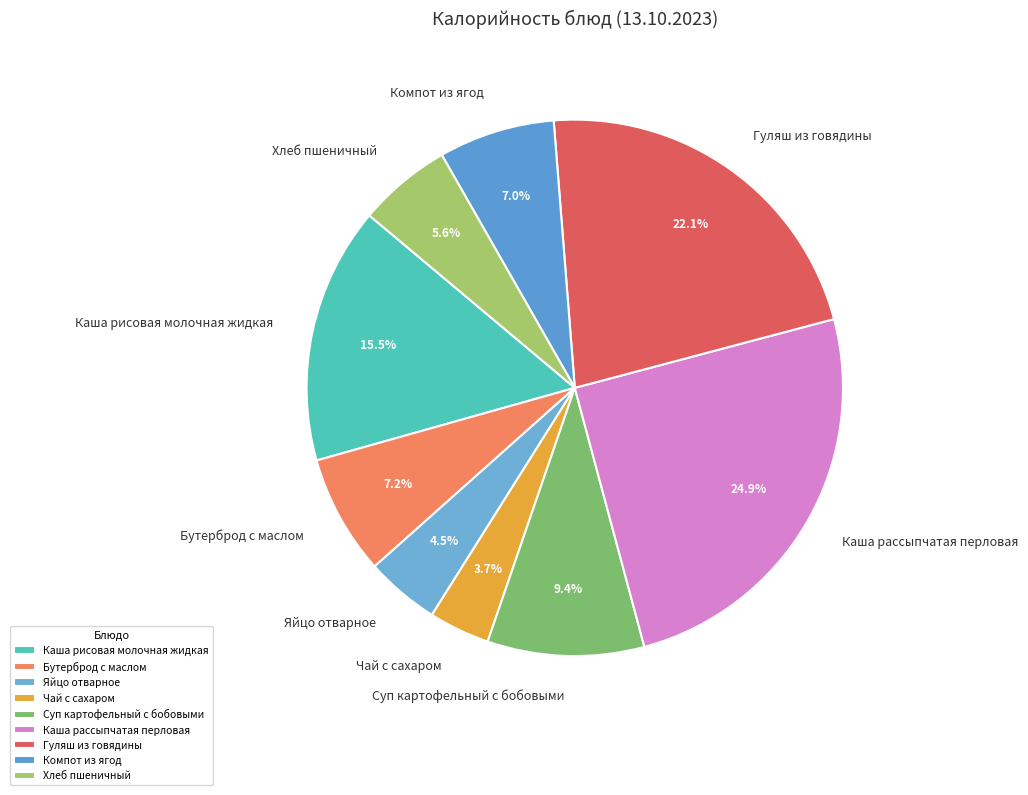

Is Чай с сахаром the majority of the pie?

No